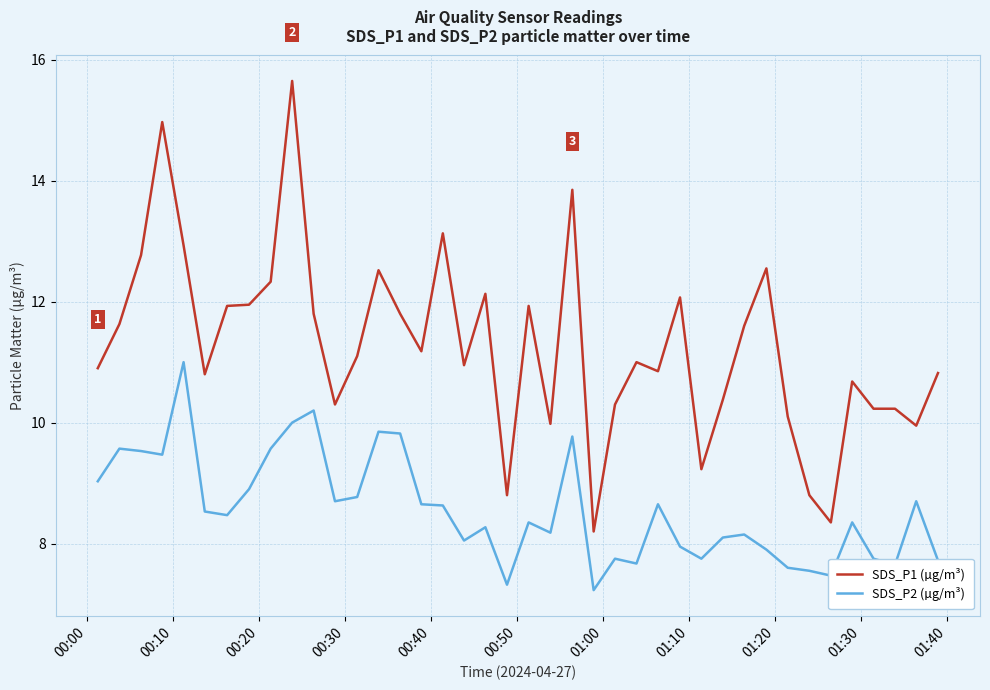

What is the highest value of the SDS_P1 (µg/m³) series?

15.7